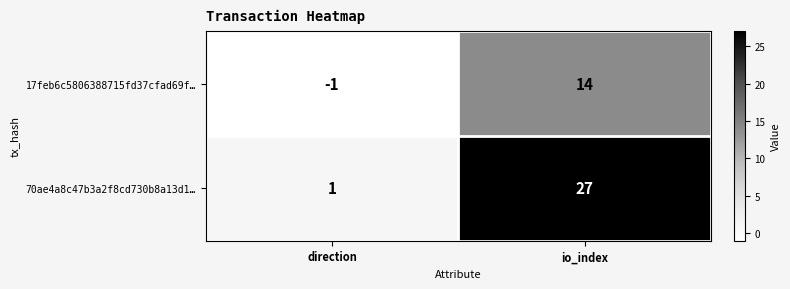

Count the number of data series in this chart.

2